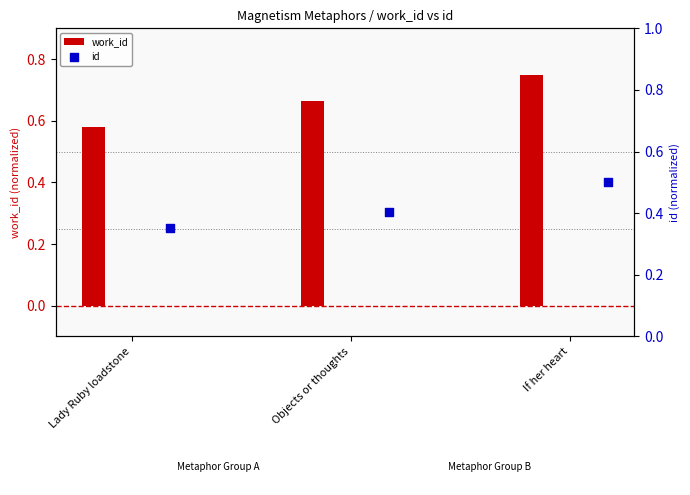

Which series has the largest total across all categories?

work_id